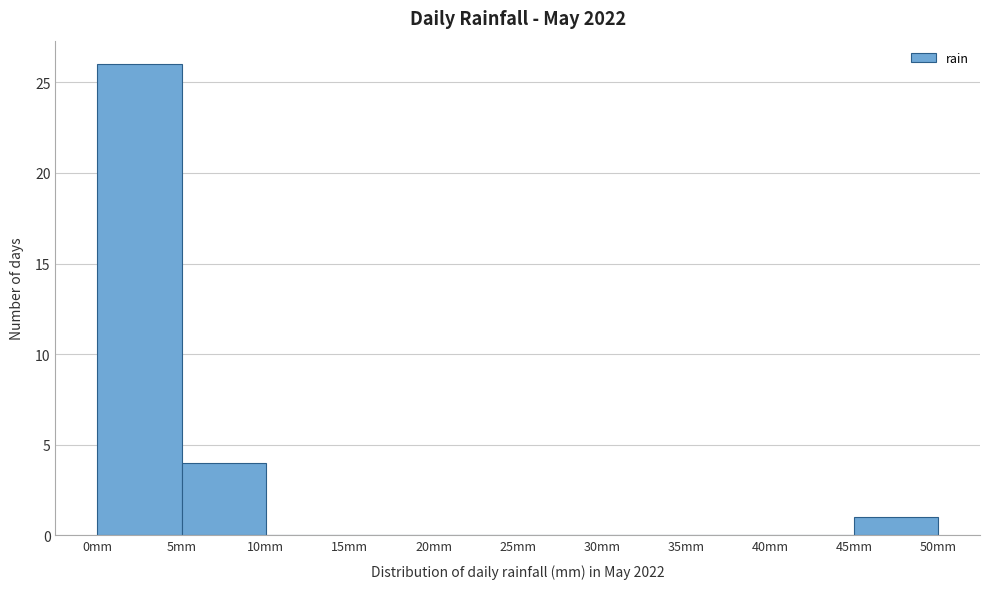

What is the height of the bar covering 45 to 50 on the x-axis? The values are not printed on the chart, so give them approximately, as read against the axis.

1